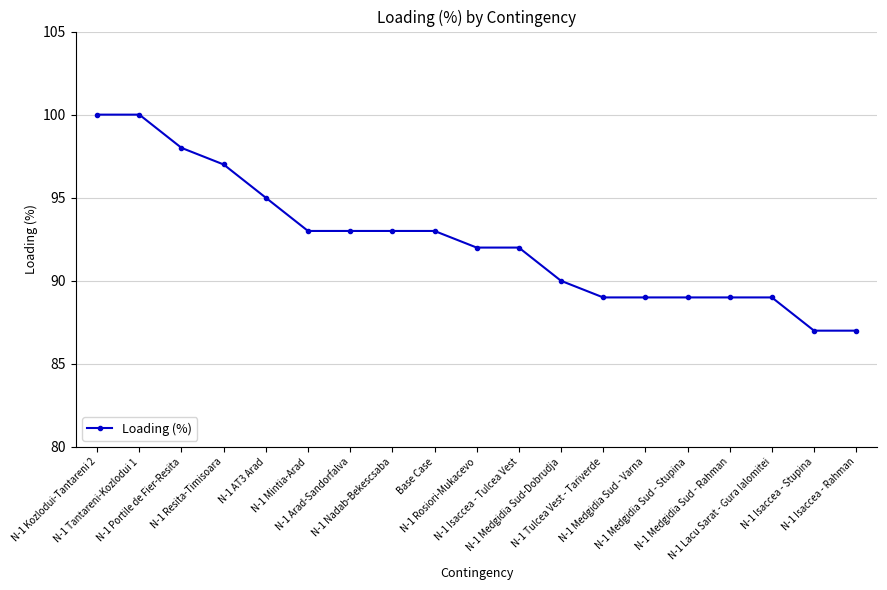

What is the greatest value displayed?

100